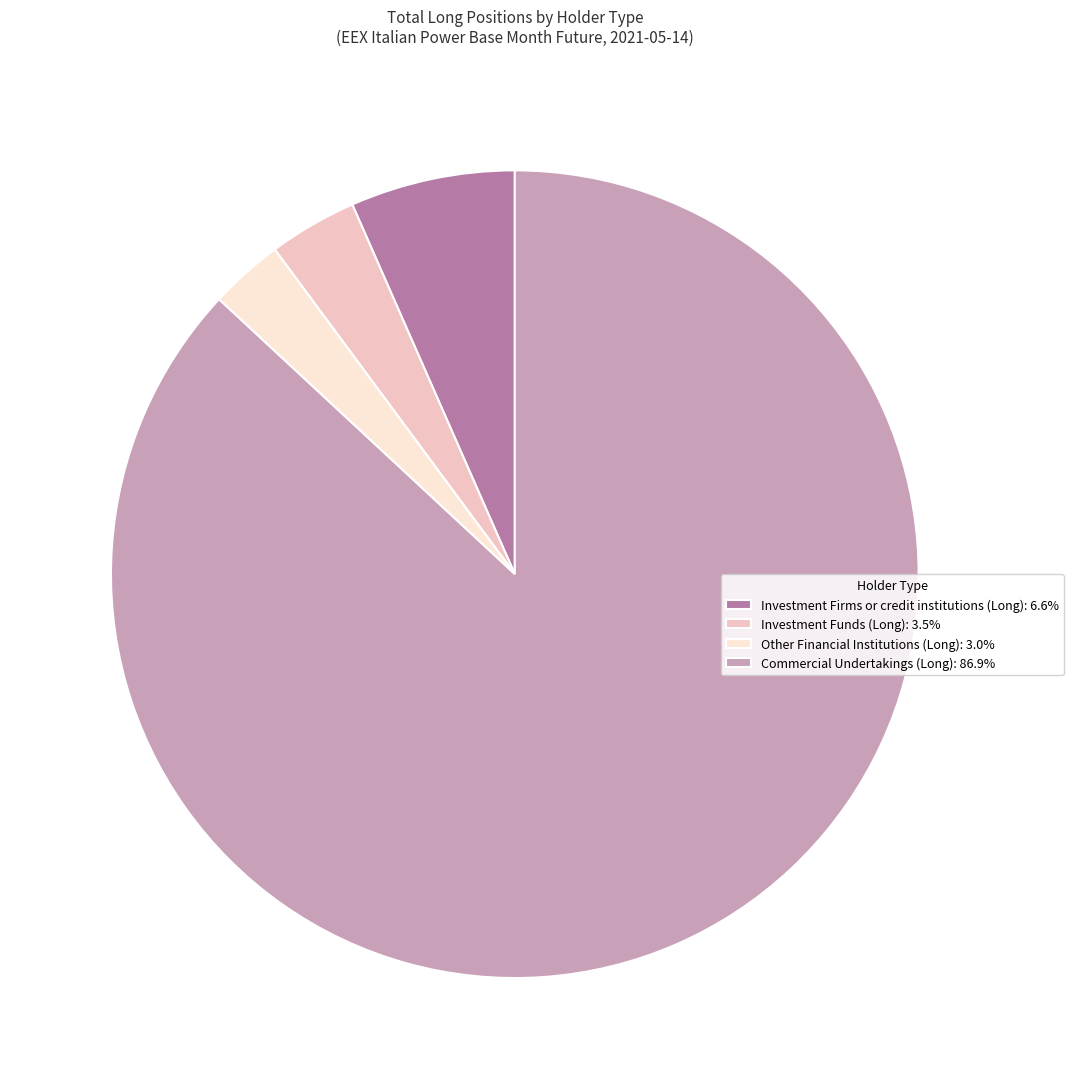

The Investment Firms or credit institutions (Long) slice represents 14% of the pie. True or false?

False